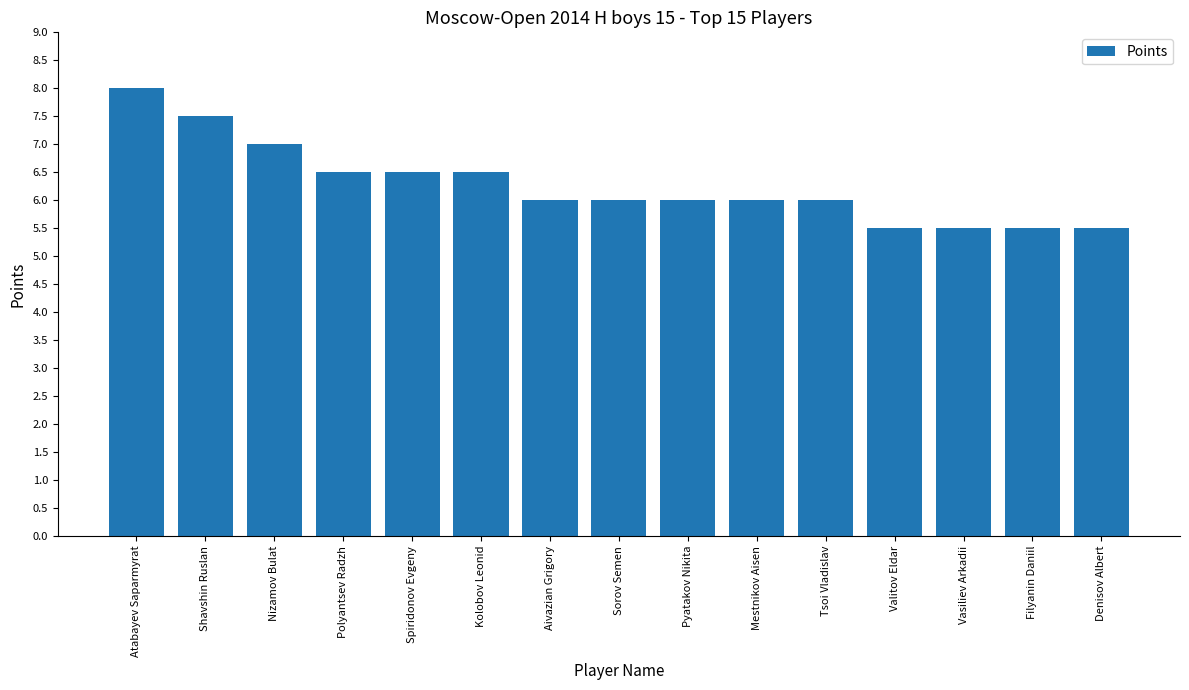

What is the difference between the maximum and minimum values?

2.5